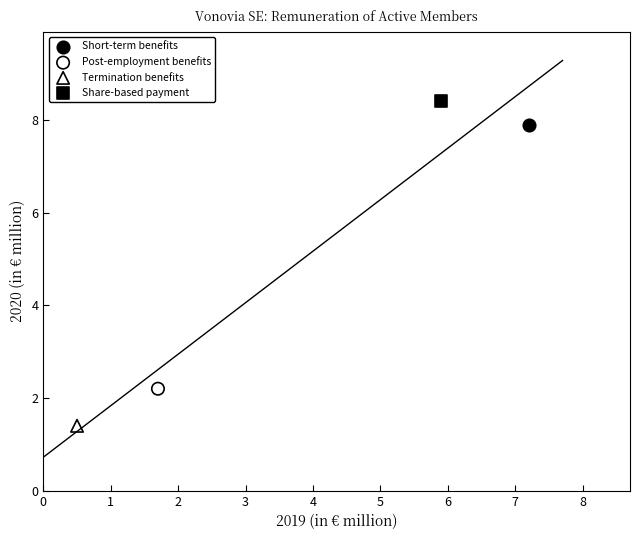

What are all the series names shown in the legend?

Short-term benefits, Post-employment benefits, Termination benefits, Share-based payment